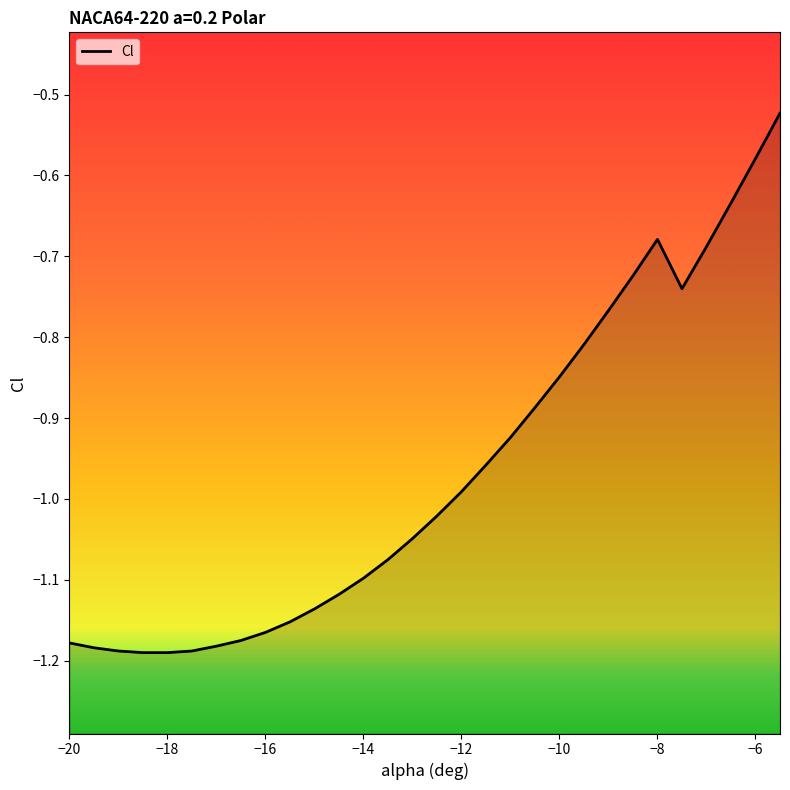

At which category does the chart reach its peak across all series?

-5.5